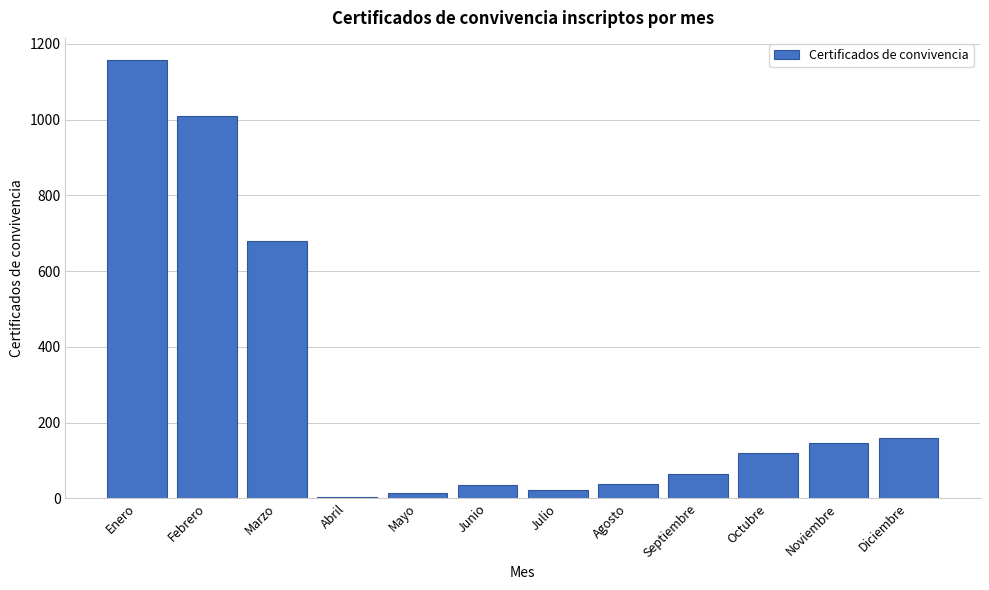

Reading left to right, extract all data points from this chart.

Enero=1158	Febrero=1010	Marzo=679	Abril=3	Mayo=13	Junio=34	Julio=23	Agosto=39	Septiembre=63	Octubre=119	Noviembre=147	Diciembre=158